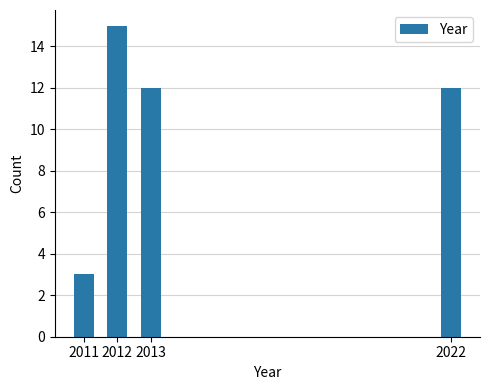

Reading left to right, list all the values displayed in this chart.

3	15	12	12